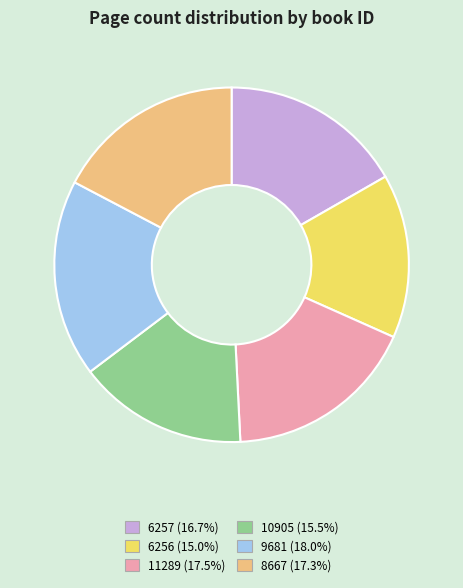

Does 6257 account for over 50% of the chart?

No